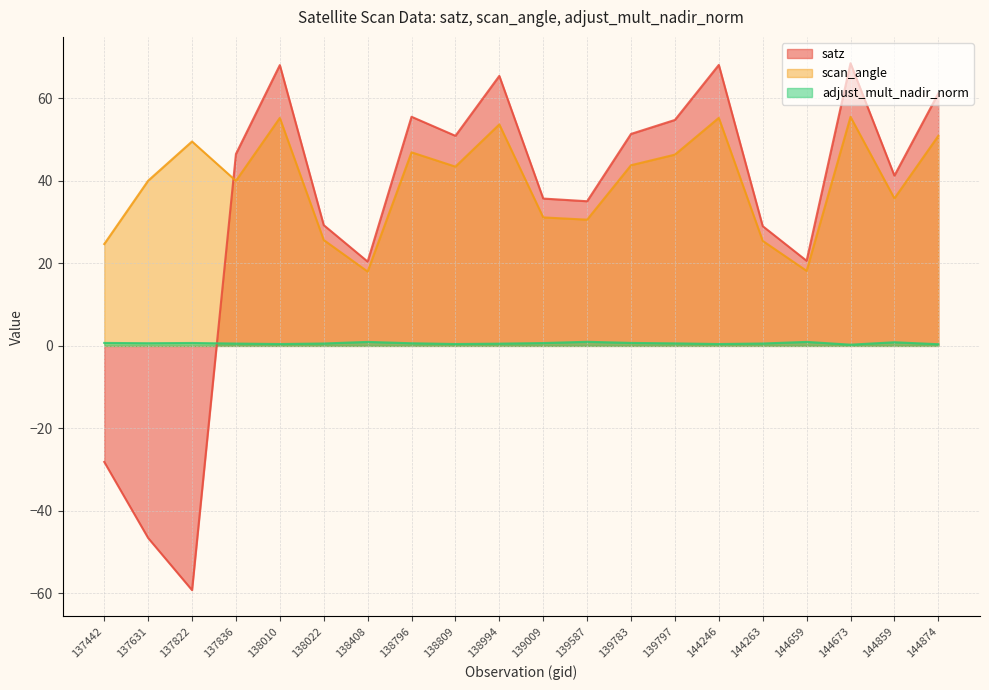

What are all the series names shown in the legend?

satz, scan_angle, adjust_mult_nadir_norm